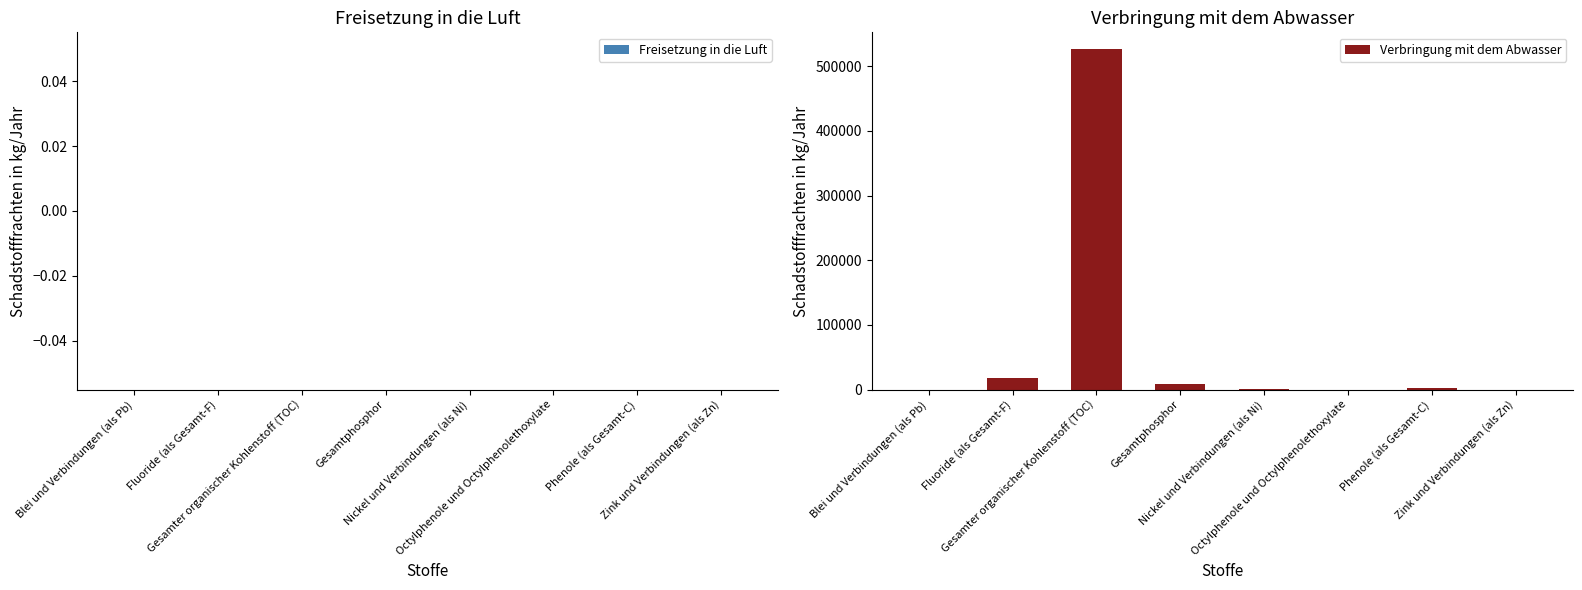

What is the maximum value shown in the chart?

526200